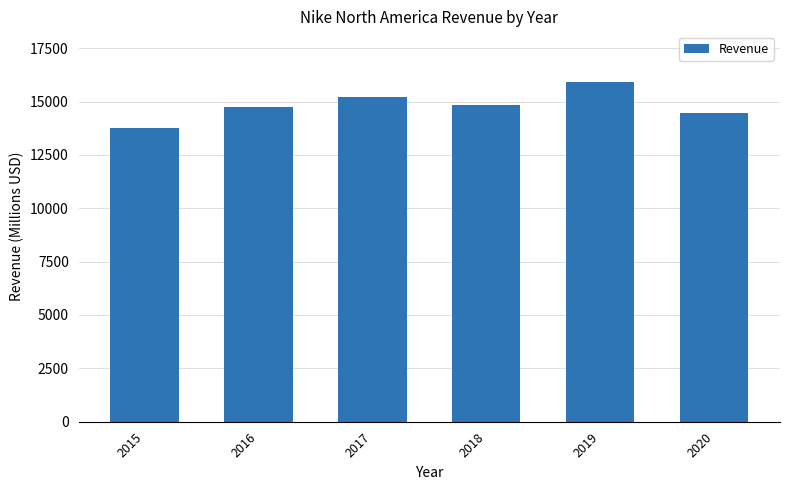

What value does the data have at 2016, to the nearest 10?

14760